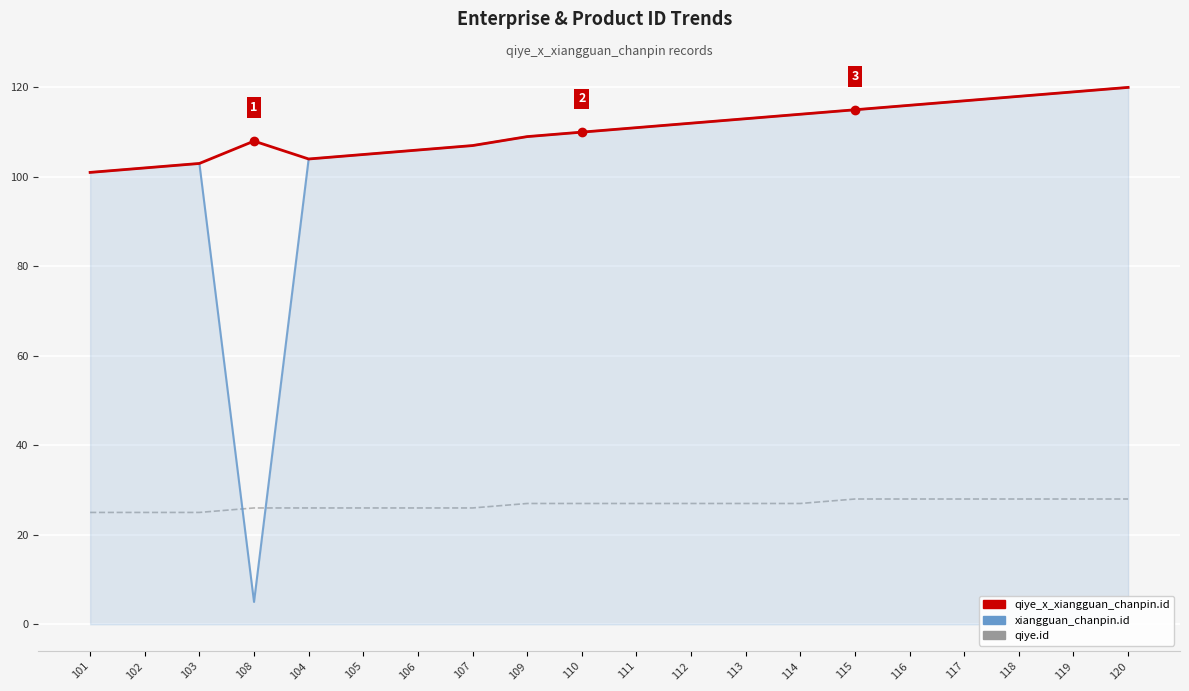

True or false: qiye_x_xiangguan_chanpin.id has a value of 33 at 113.

False